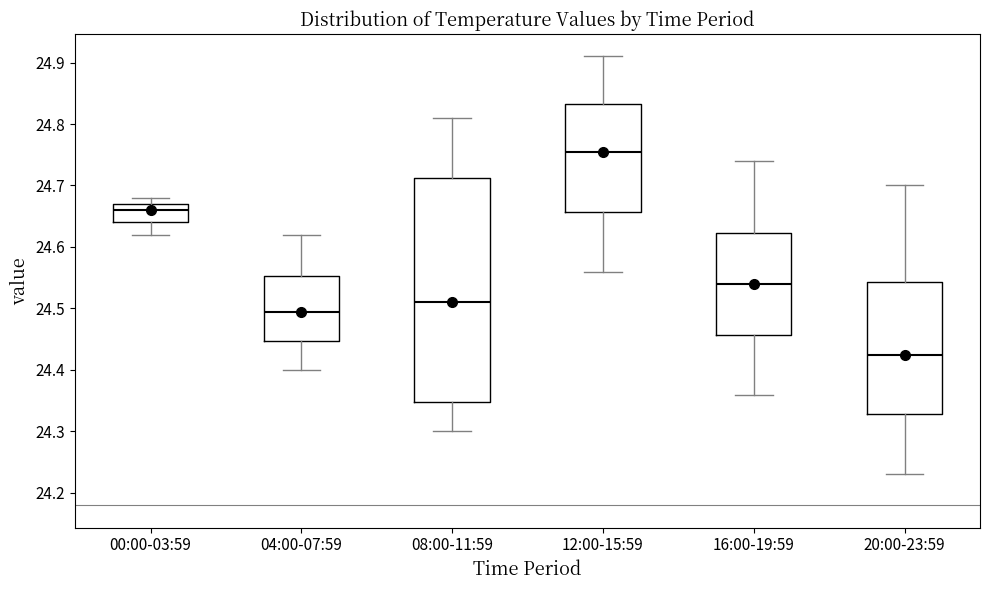

Comparing the boxes themselves (not the whiskers), which one is the tallest?

08:00-11:59